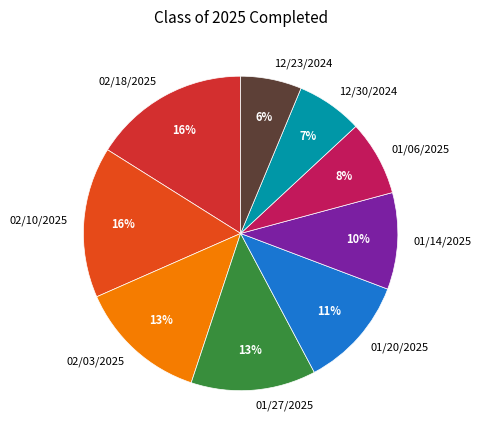

What percentage is the 01/27/2025 slice, to the nearest percent?

13%